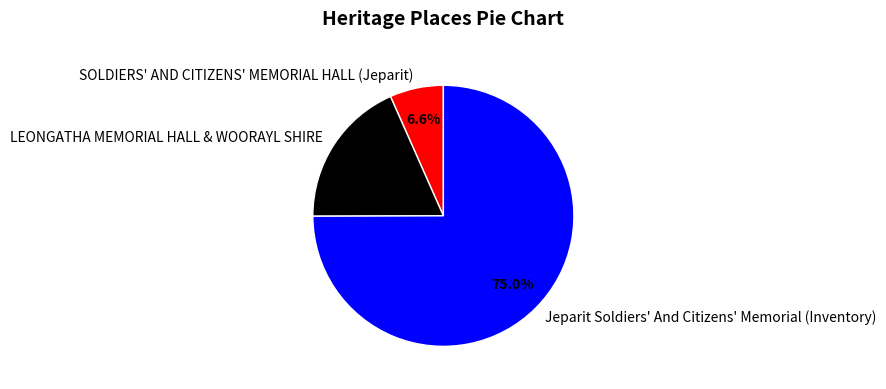

Between LEONGATHA MEMORIAL HALL & WOORAYL SHIRE and SOLDIERS' AND CITIZENS' MEMORIAL HALL (Jeparit), which is larger?

LEONGATHA MEMORIAL HALL & WOORAYL SHIRE